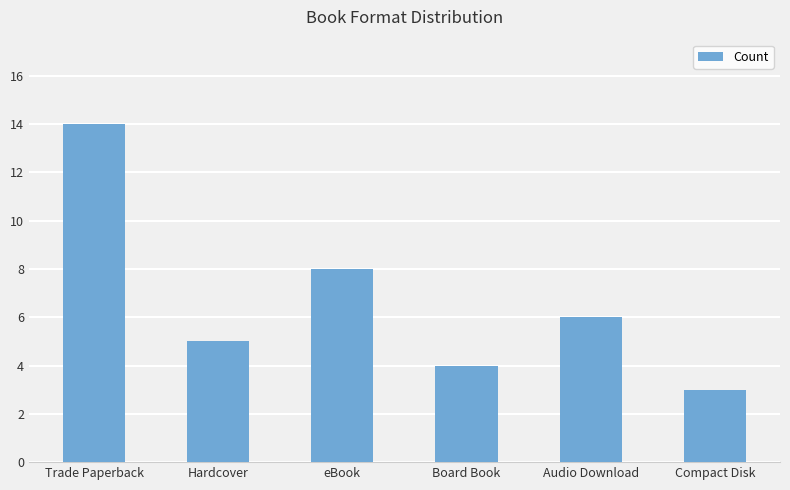

Between Board Book and Compact Disk, which is larger?

Board Book